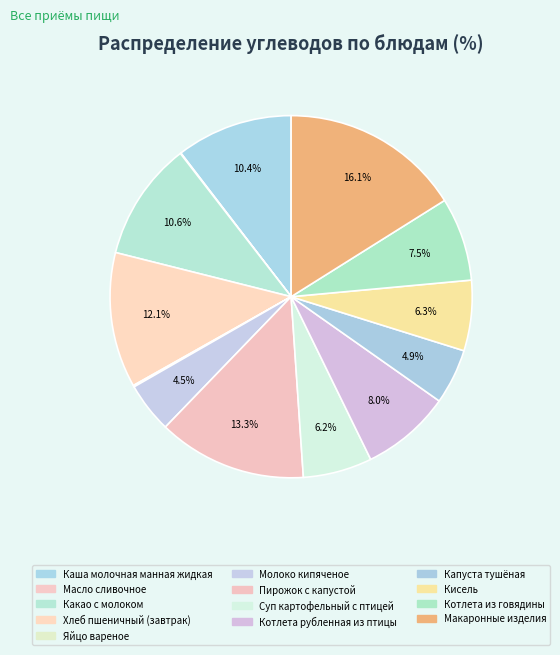

To the nearest percent, what portion does Пирожок с капустой represent?

13%